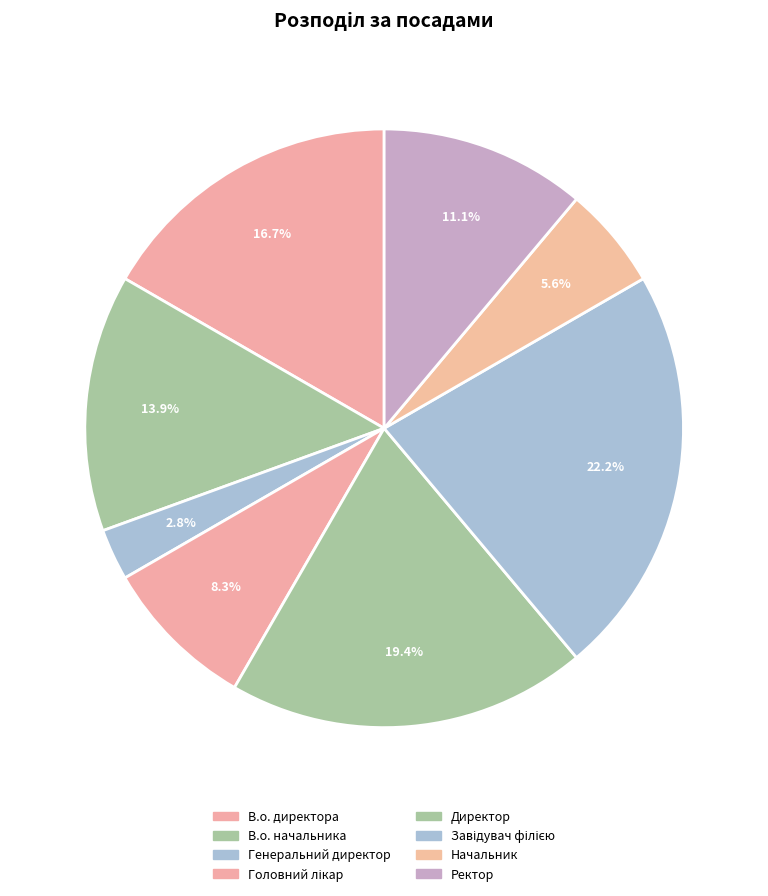

How many segments does this pie chart have?

8